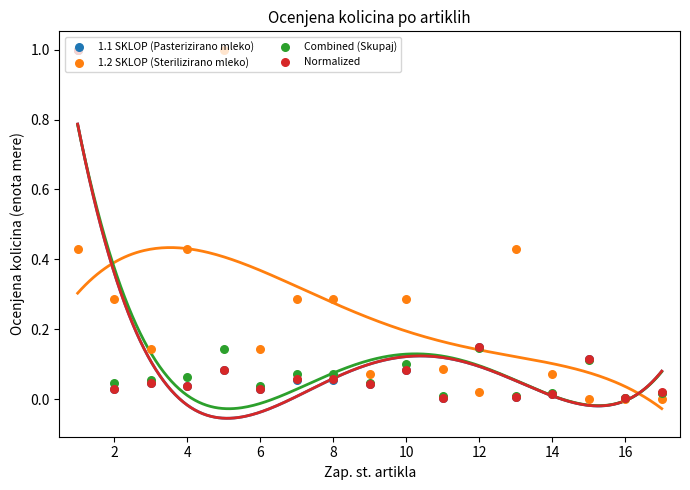

Which series contains the lowest Y value?

1.2 SKLOP (Sterilizirano mleko)